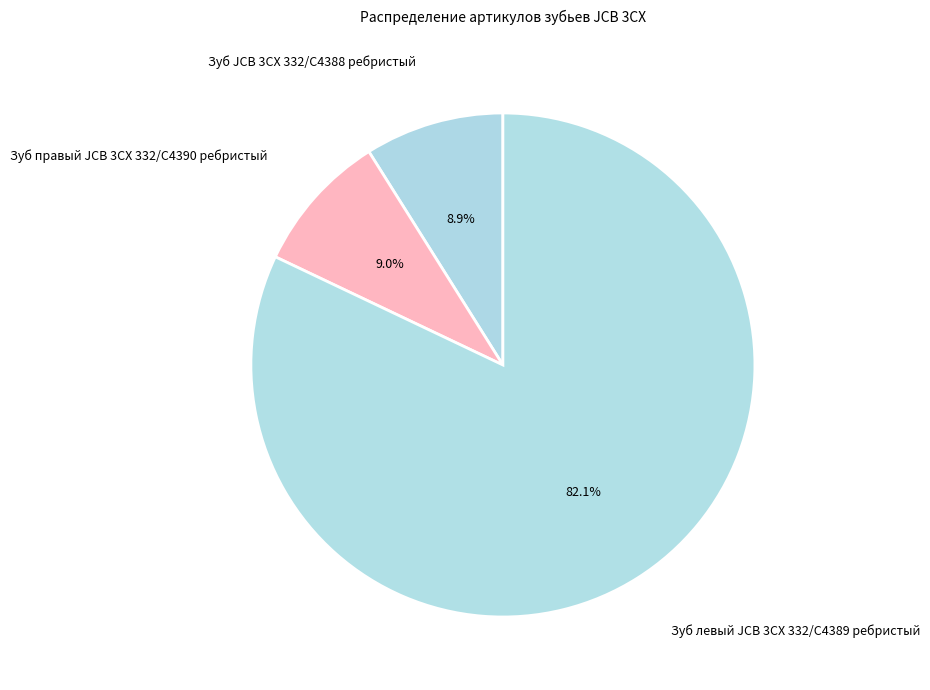

Is Зуб правый JCB 3CX 332/C4390 ребристый the majority of the pie?

No